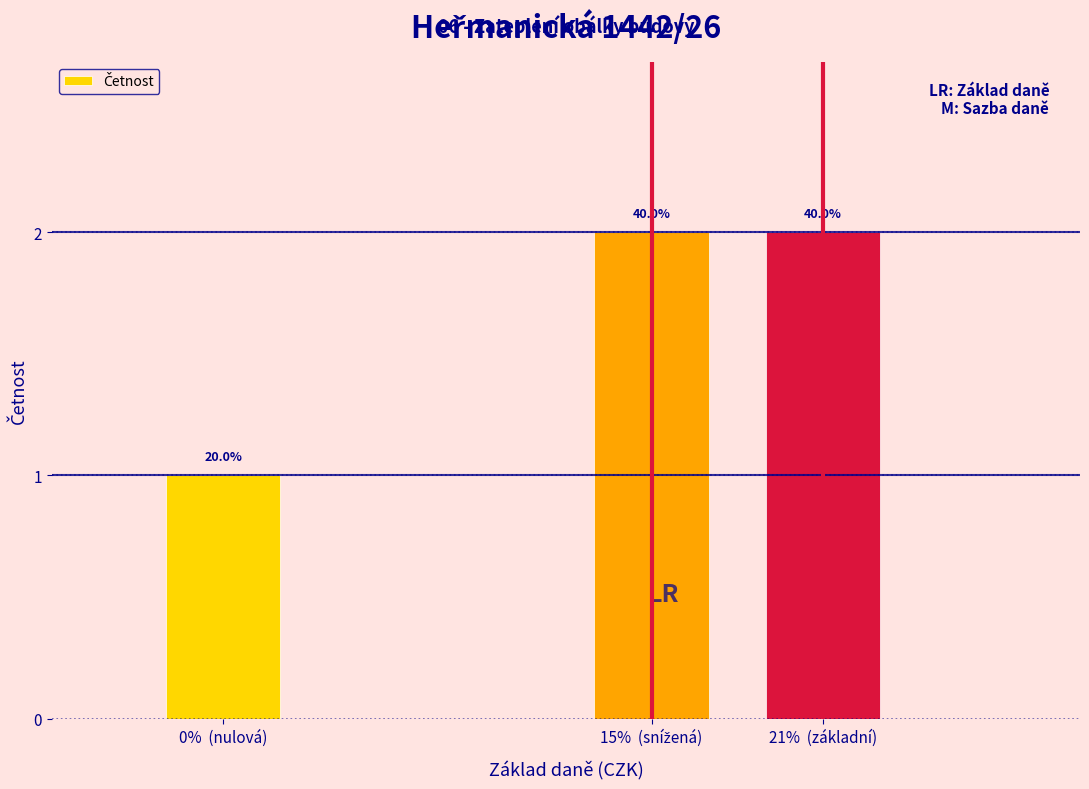

Does the chart contain any negative values?

No